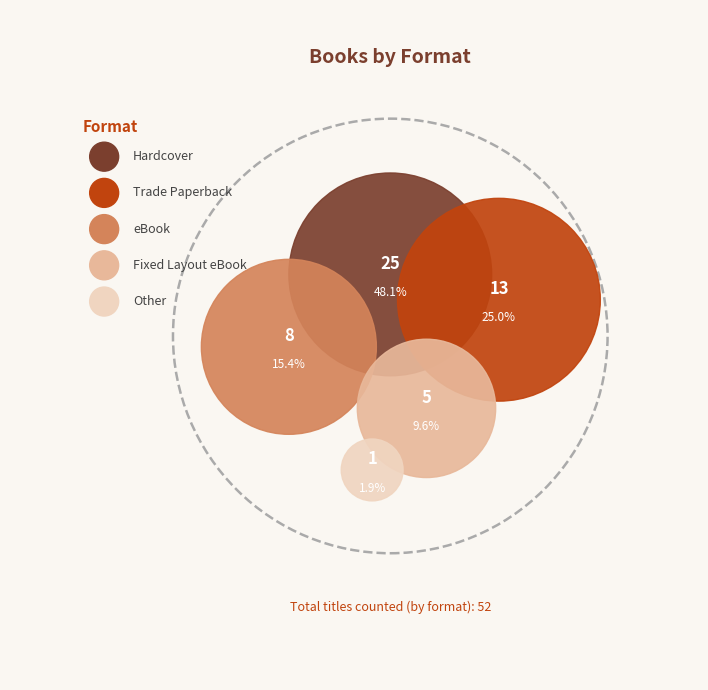

How many segments does this pie chart have?

5